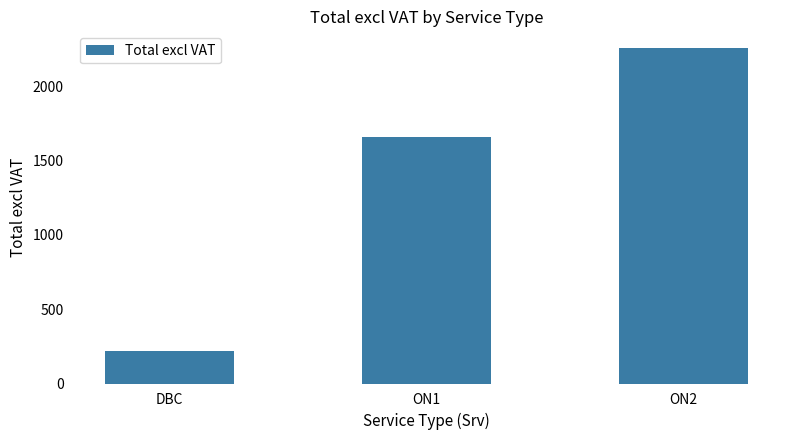

What is the sum of the values at ON1 and ON2?

3912.5